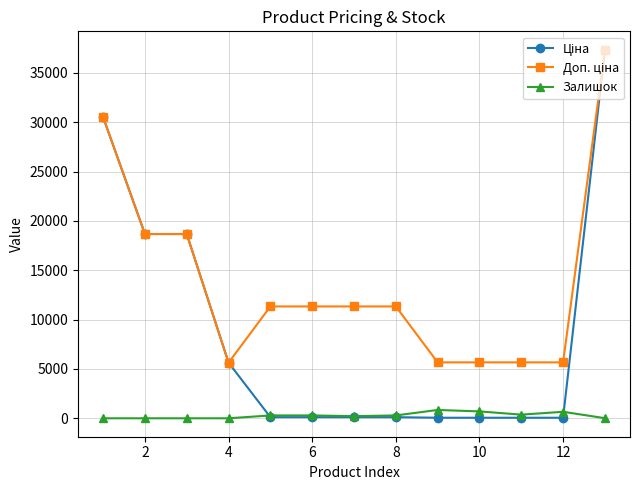

What is the difference between the second highest and minimum values in the Залишок series?

698.0